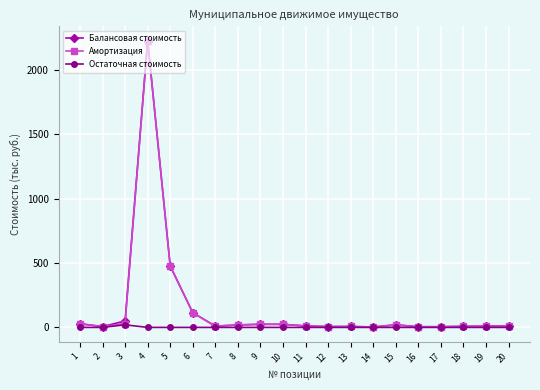

What is the highest value of the Амортизация series?

2227.1